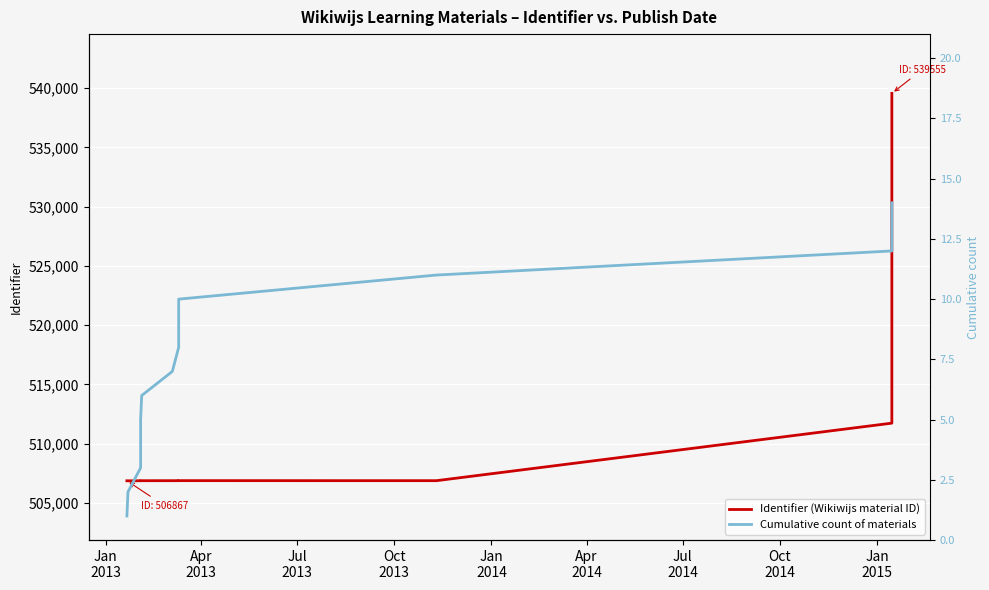

The value of Cumulative count of materials at Jul
2014 is 2. True or false?

False